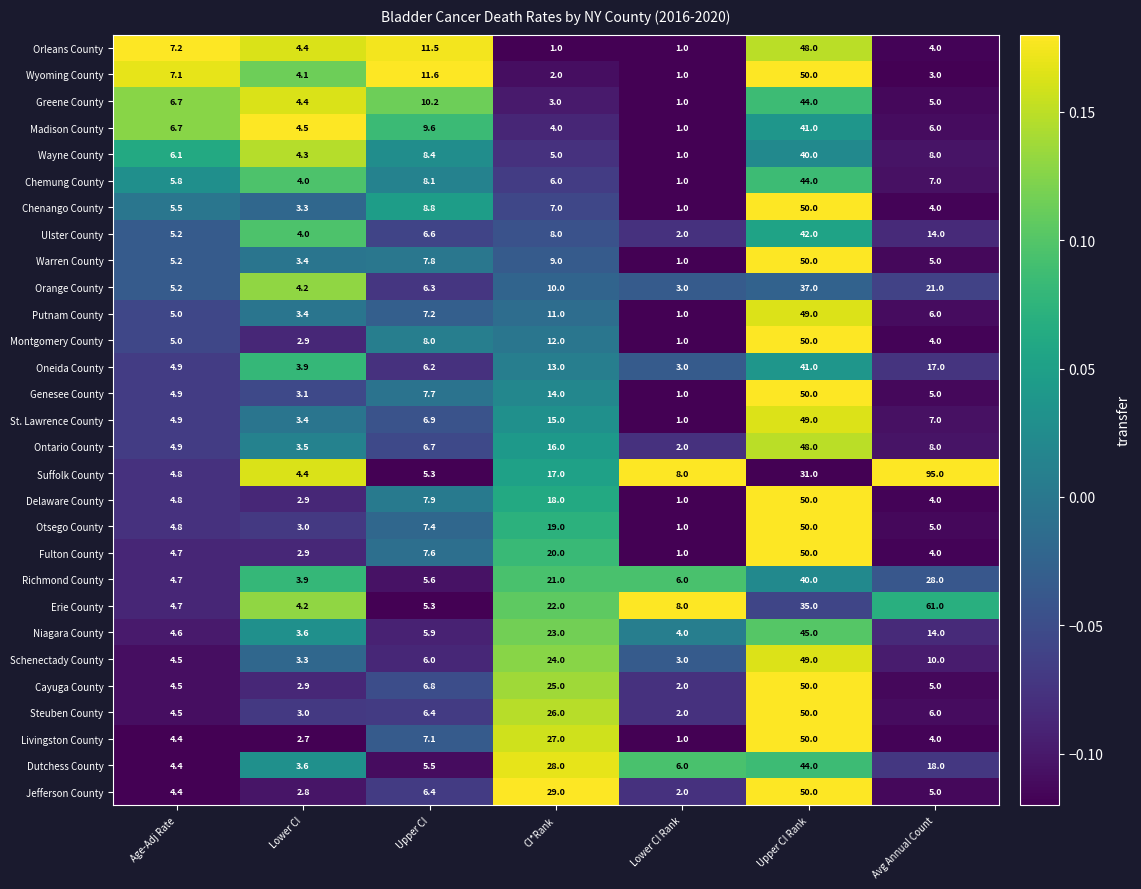

How many data points in Richmond County are less than 6?

3